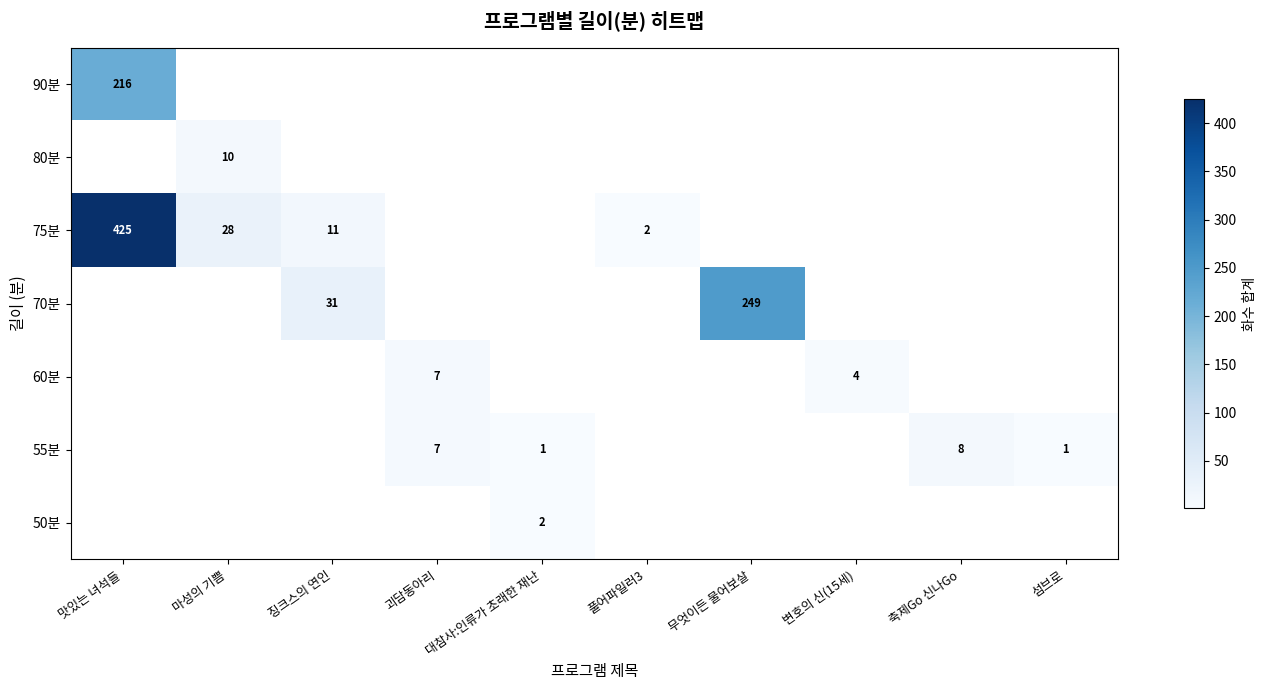

The 55분 series shows 1 at 대참사:인류가 초래한 재난. True or false?

True